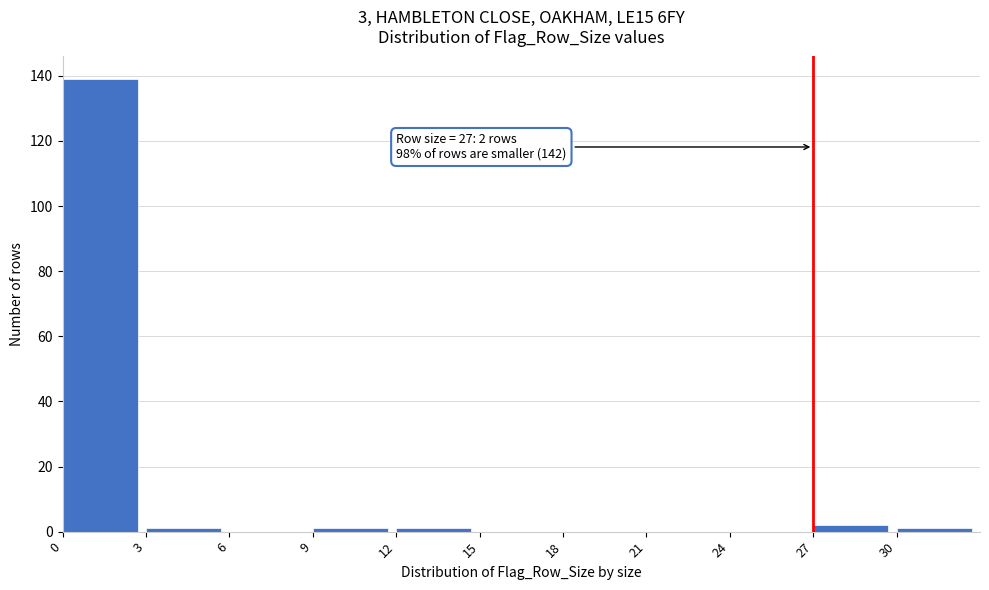

Over which range of the x-axis is the bar tallest?

0 to 3